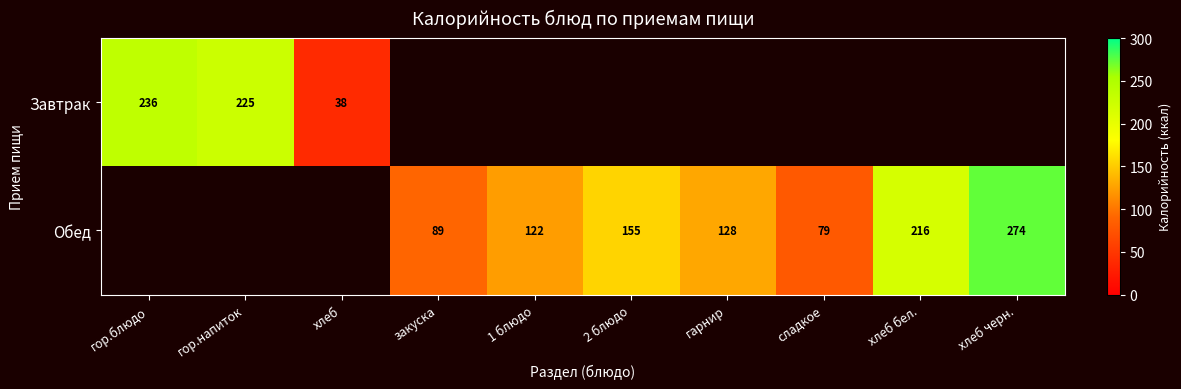

What is the sum of the Обед values at закуска and 2 блюдо?

244